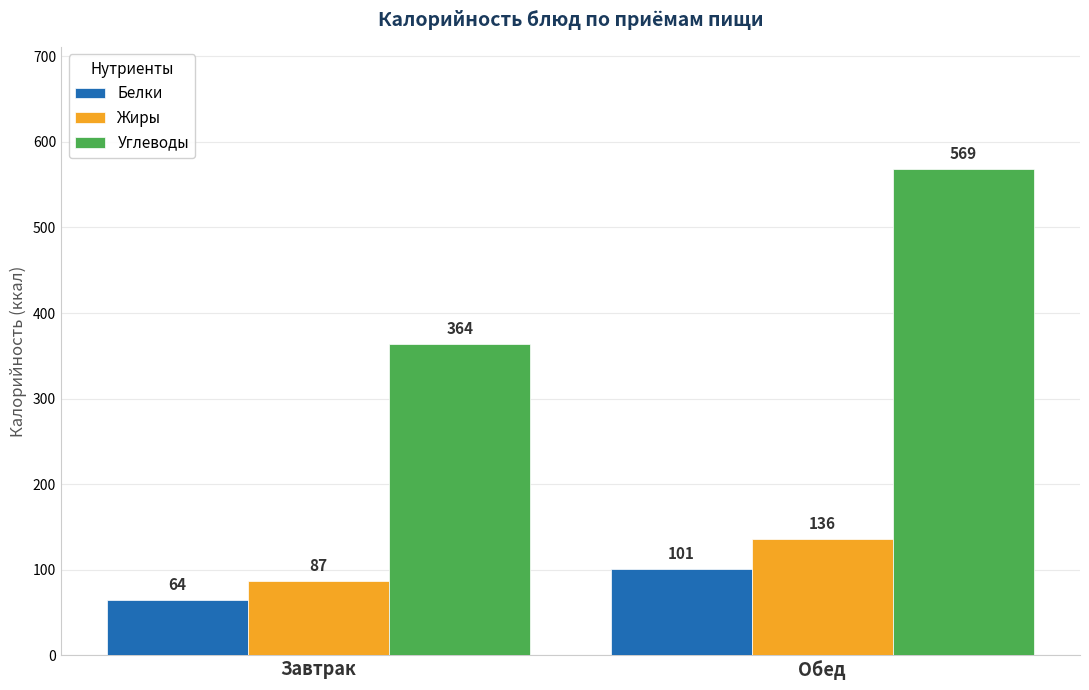

Where is Углеводы nearest to the value 466?

Завтрак